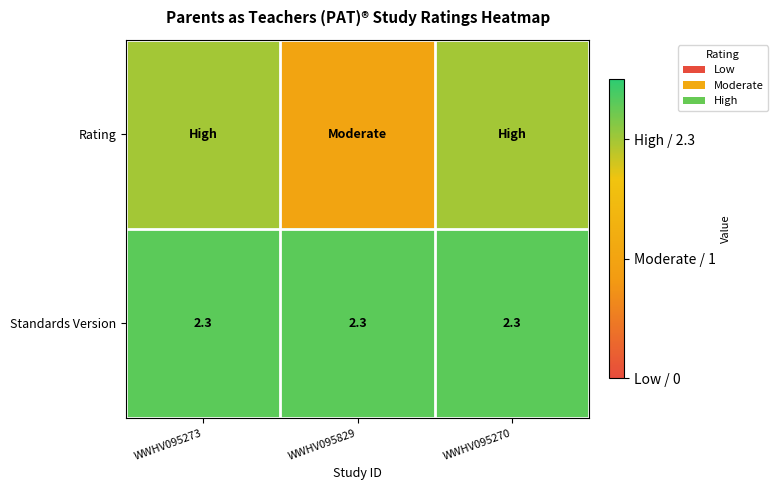

At which category does the chart reach its peak across all series?

WWHV095273